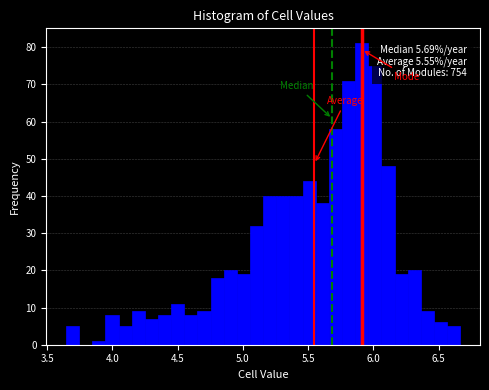

Read against the x-axis, roughly where is the centre of the tallest bar?

5.90